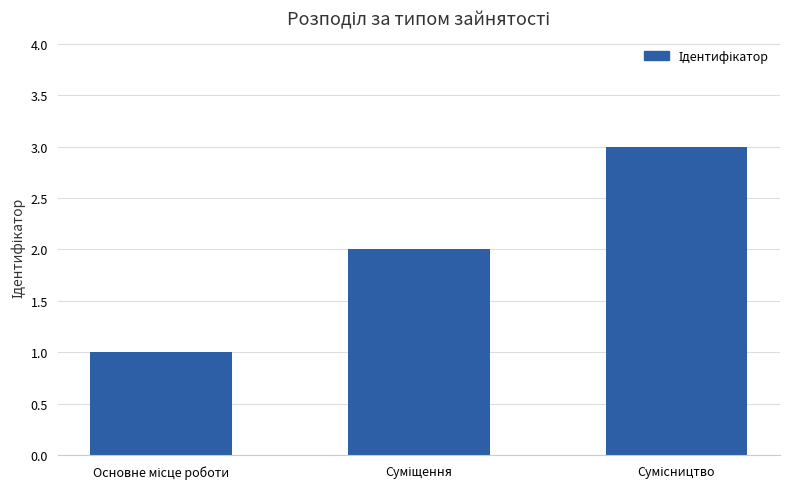

What is the maximum value shown in the chart?

3